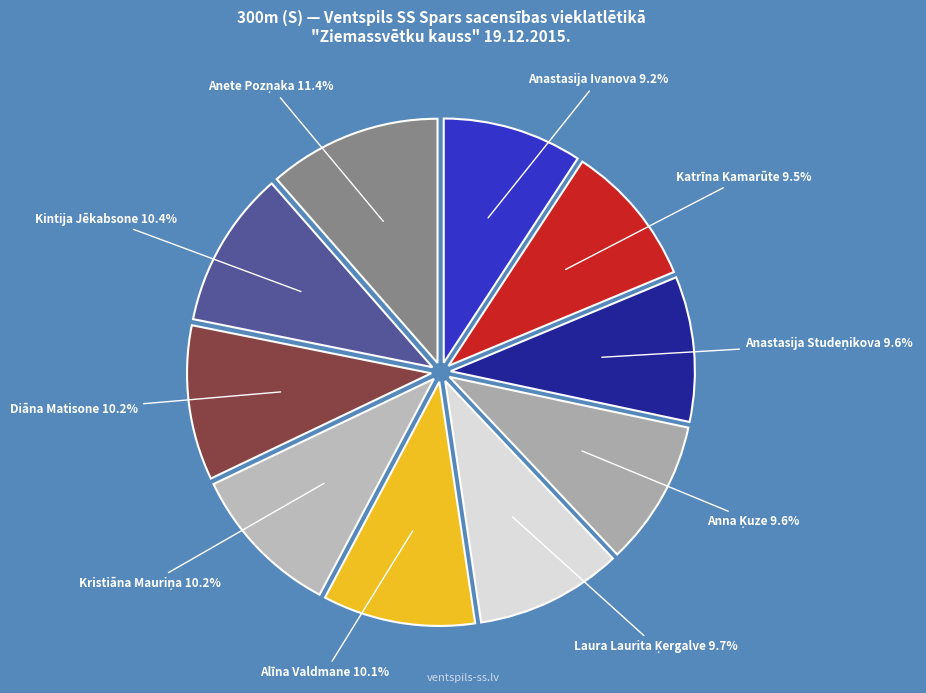

To the nearest percent, what is the average slice percentage?

10%